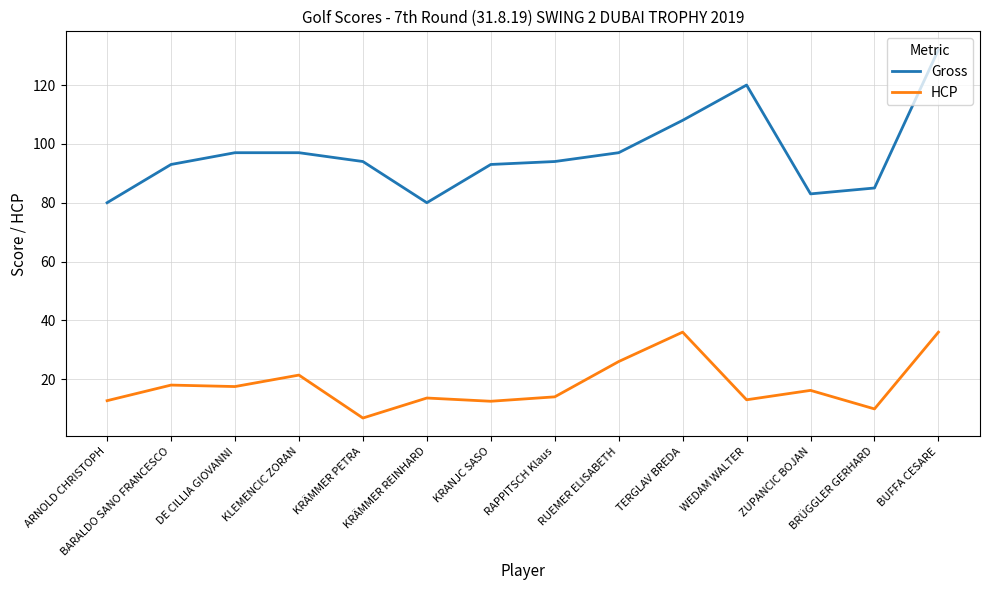

At which label is Gross closest to 106?

TERGLAV BREDA